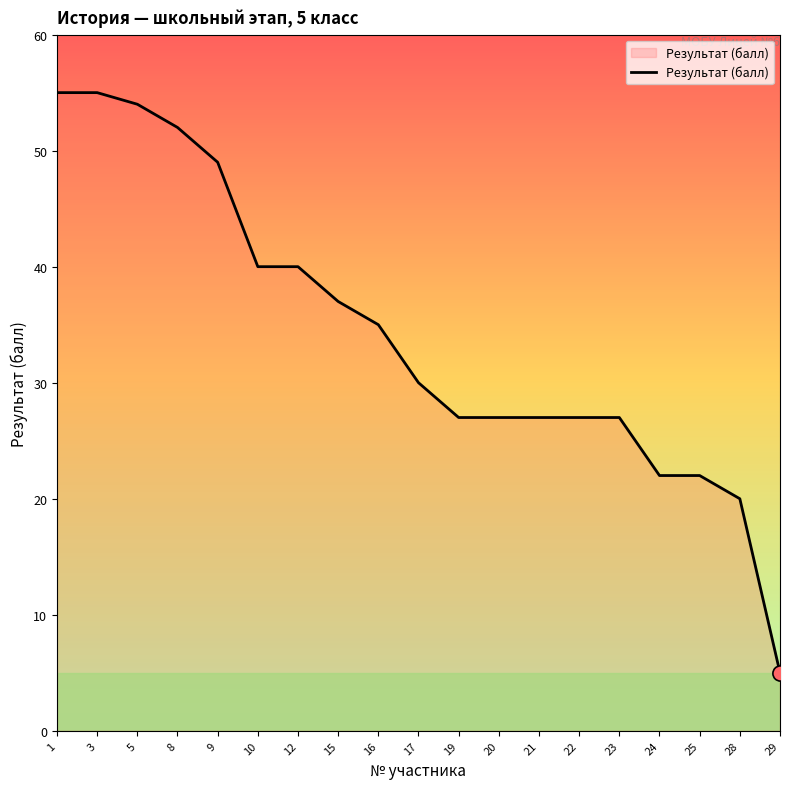

Which has a higher value, 24 or 15?

15